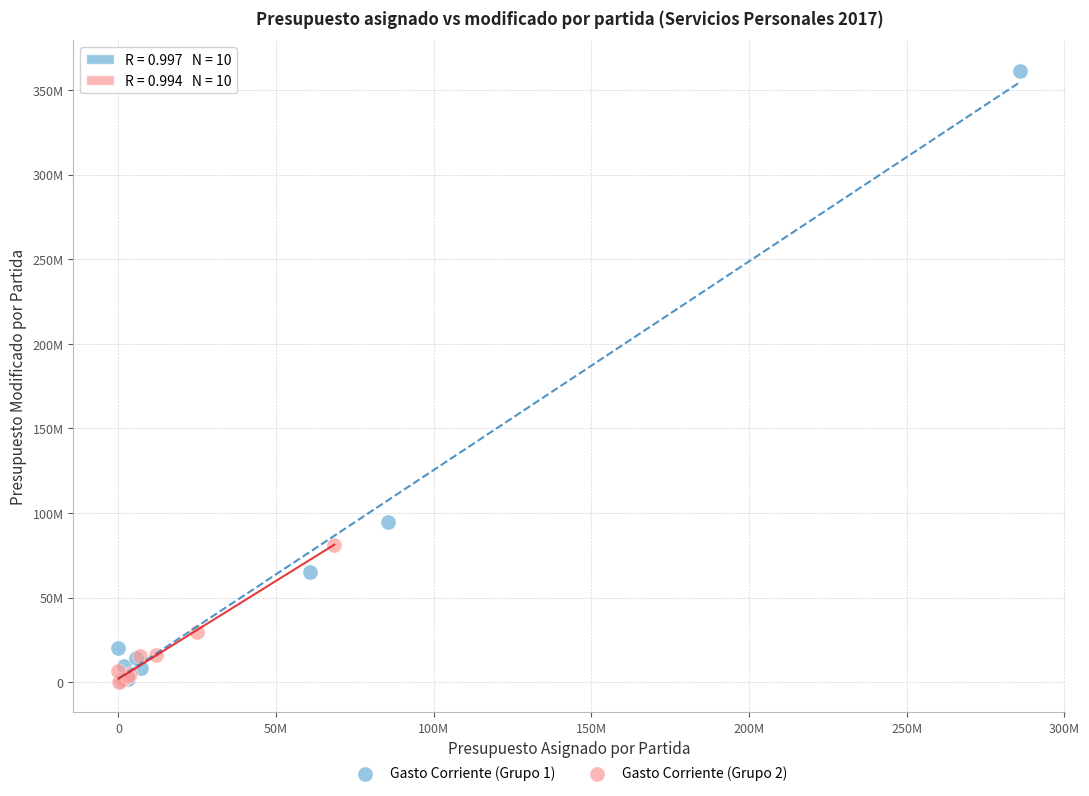

What are all the series names shown in the legend?

Gasto Corriente (Grupo 1), Gasto Corriente (Grupo 2)